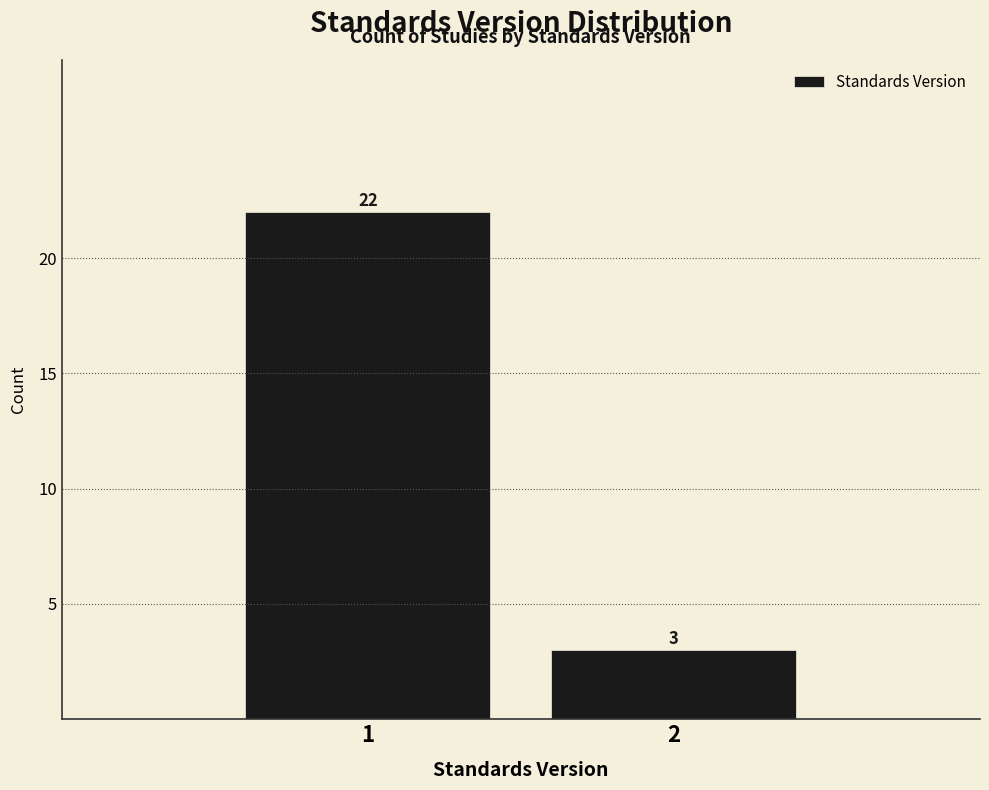

Reading left to right, what are all the values shown in this chart?

22	3